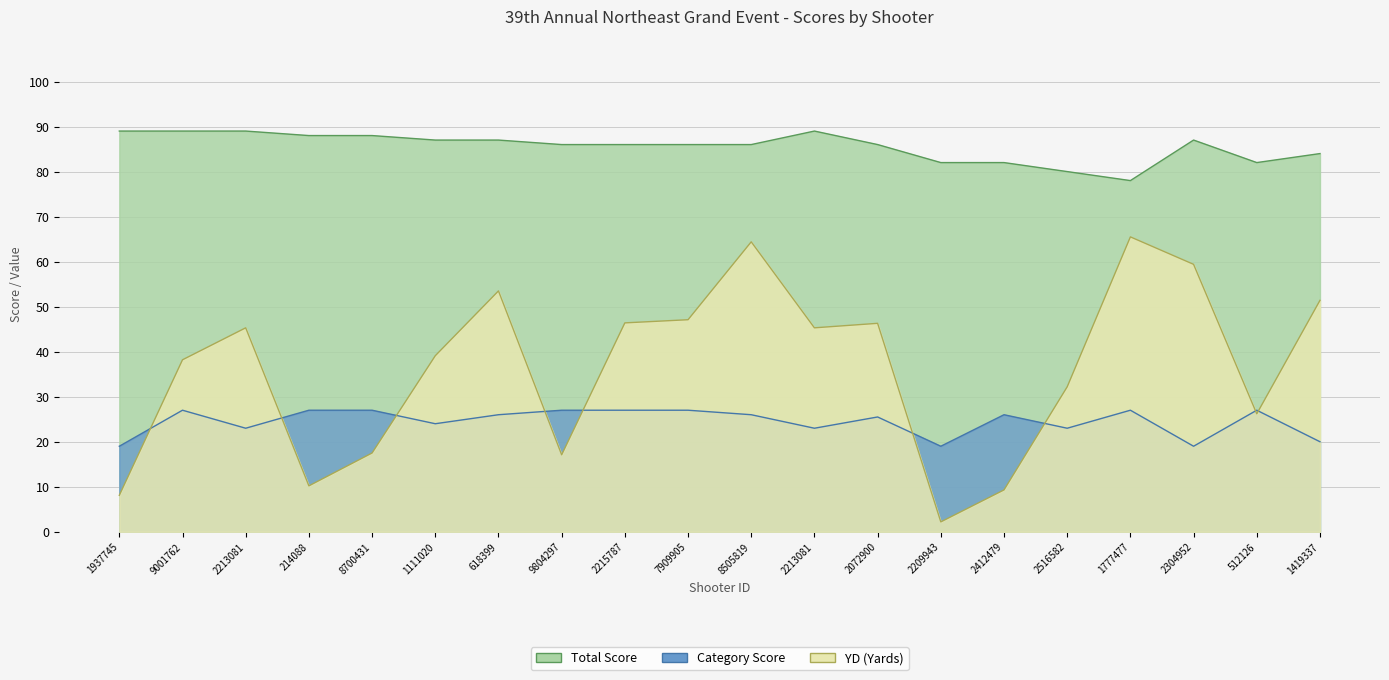

What is the label of the 17th point from the right?

214088